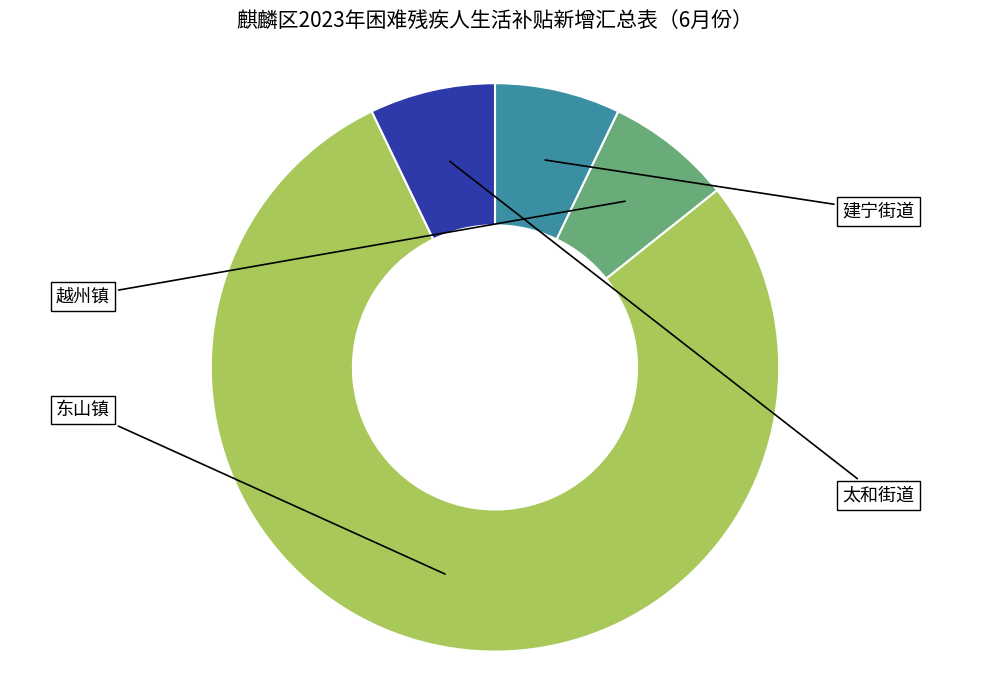

Does any single category account for the majority?

Yes